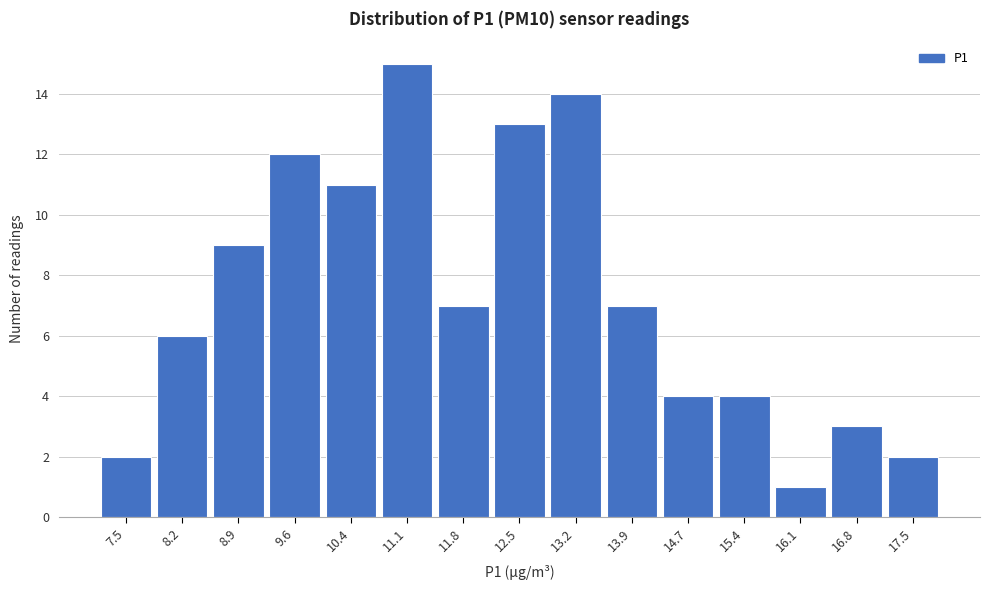

Reading left to right, list all the values displayed in this chart.

2	6	9	12	11	15	7	13	14	7	4	4	1	3	2